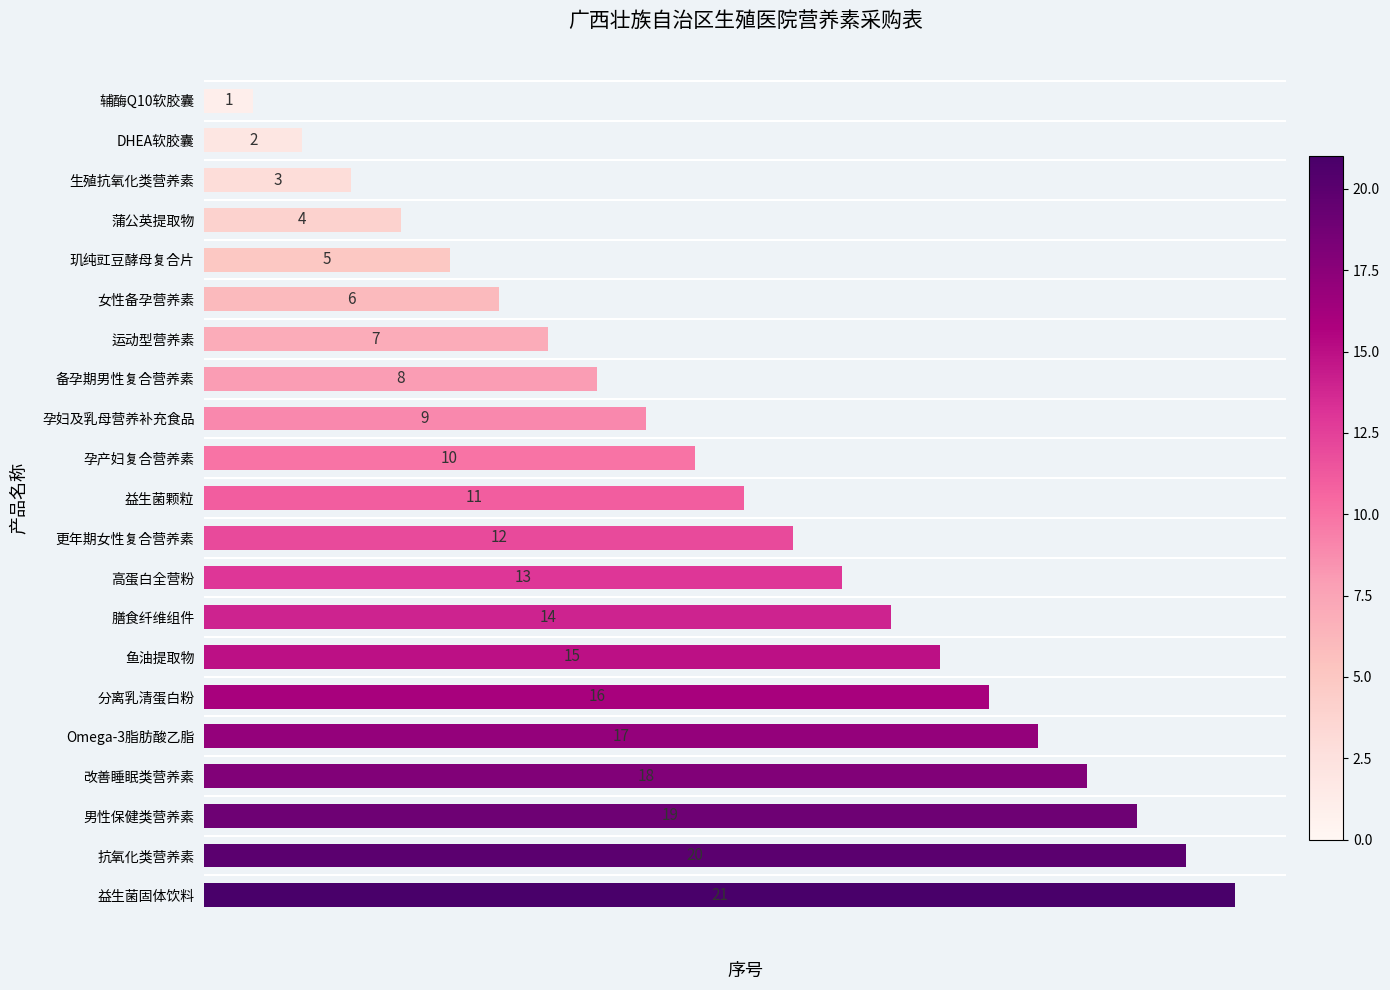

At which label is the value closest to 11?

益生菌颗粒